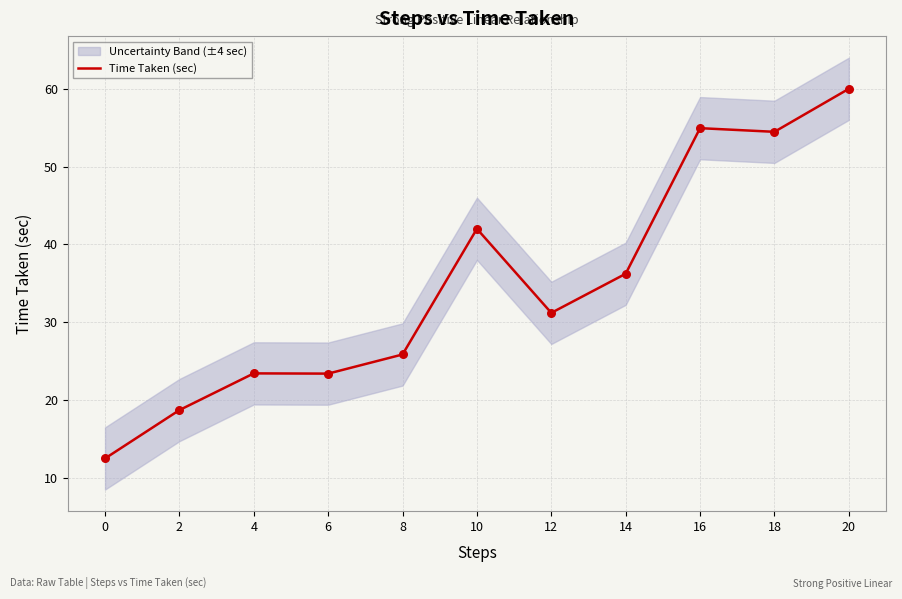

What is the change in value from 4 to 16?

+31.5